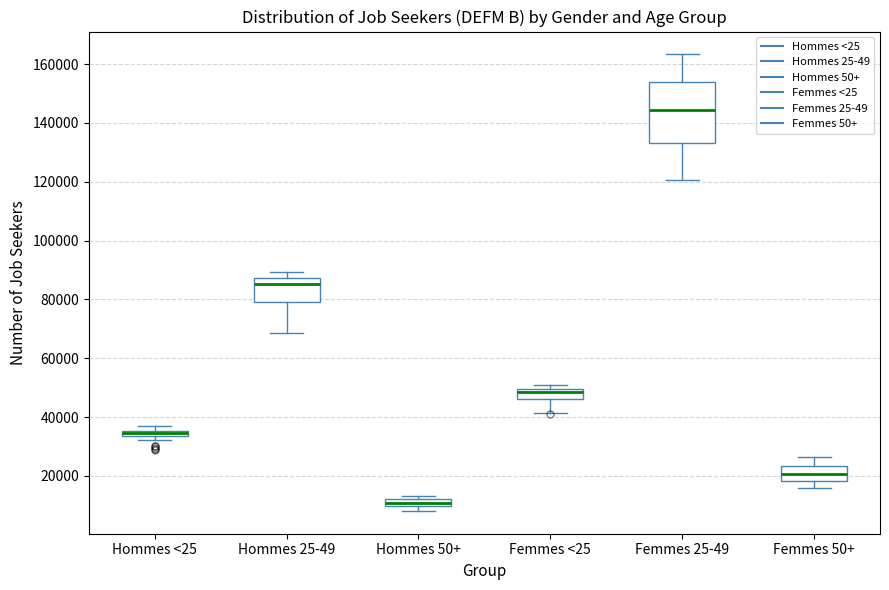

Where does the lower whisker of the box for Femmes 25-49 end on the y-axis? The values are not printed on the chart, so give them approximately, as read against the axis.

120000